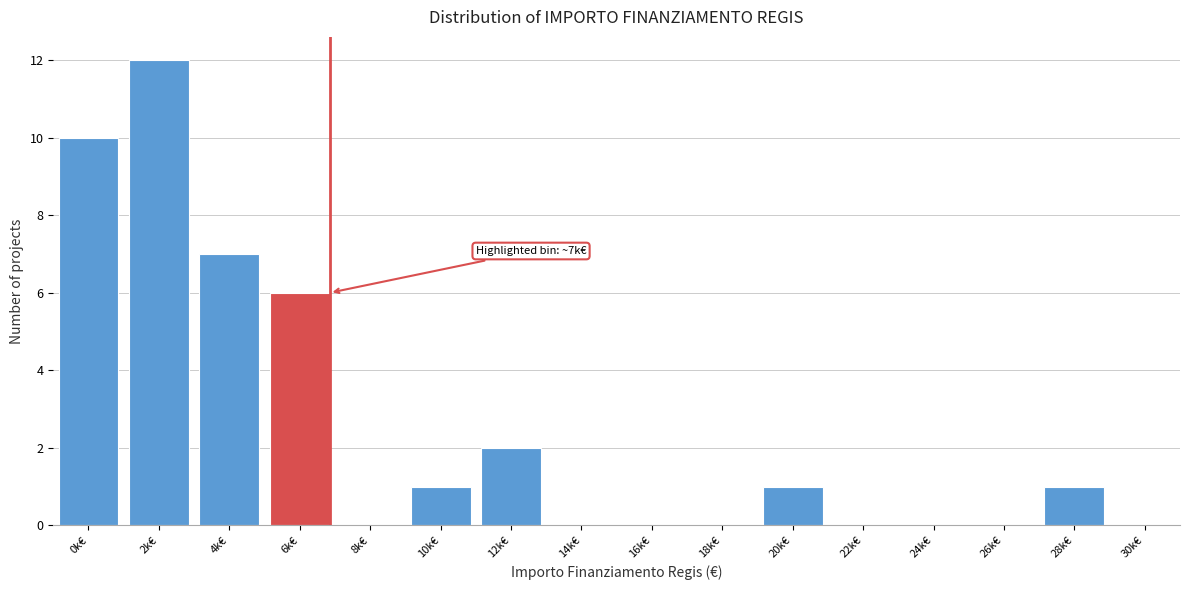

Reading left to right, transcribe all the data shown in this chart.

0k€=10	2k€=12	4k€=7	6k€=6	8k€=0	10k€=1	12k€=2	14k€=0	16k€=0	18k€=0	20k€=1	22k€=0	24k€=0	26k€=0	28k€=1	30k€=0